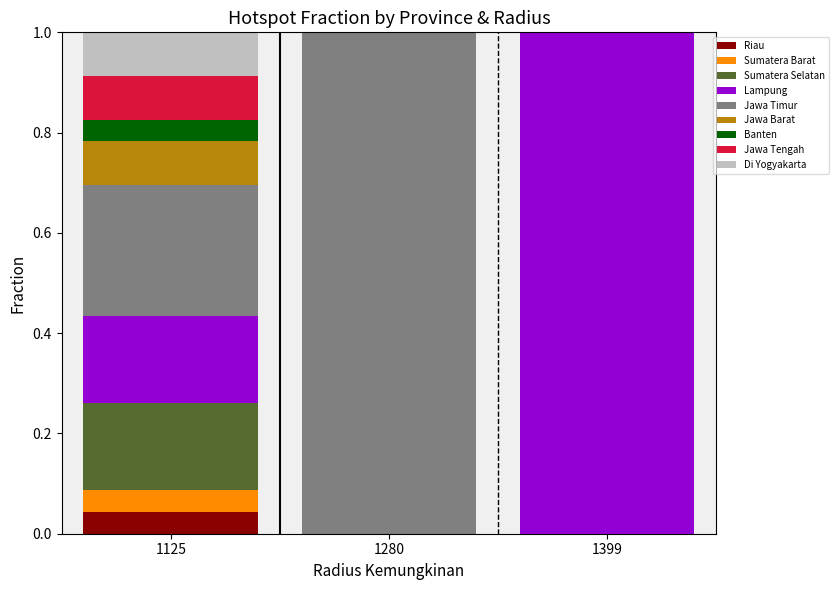

Is it true that Riau equals 0.0 at 1399?

True